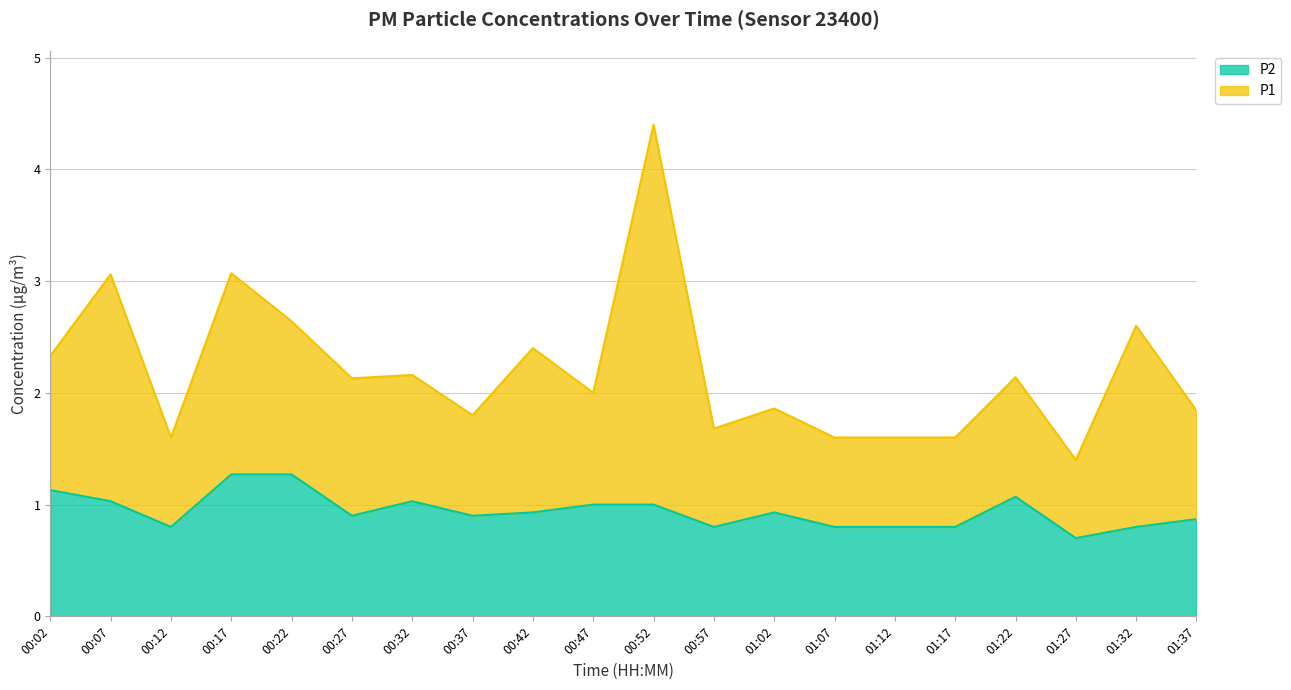

Rank the categories by value from highest to lowest.

00:17, 00:22, 00:02, 01:22, 00:07, 00:32, 00:47, 00:52, 00:42, 01:02, 00:27, 00:37, 01:37, 00:12, 00:57, 01:07, 01:12, 01:17, 01:32, 01:27